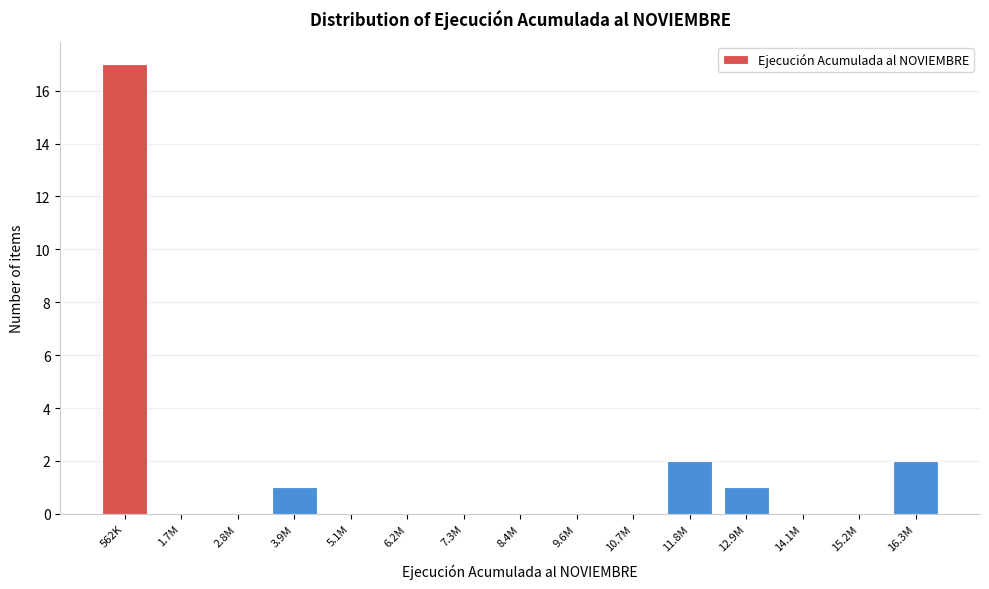

Reading left to right, extract all data points from this chart.

562K=17	1.7M=0	2.8M=0	3.9M=1	5.1M=0	6.2M=0	7.3M=0	8.4M=0	9.6M=0	10.7M=0	11.8M=2	12.9M=1	14.1M=0	15.2M=0	16.3M=2